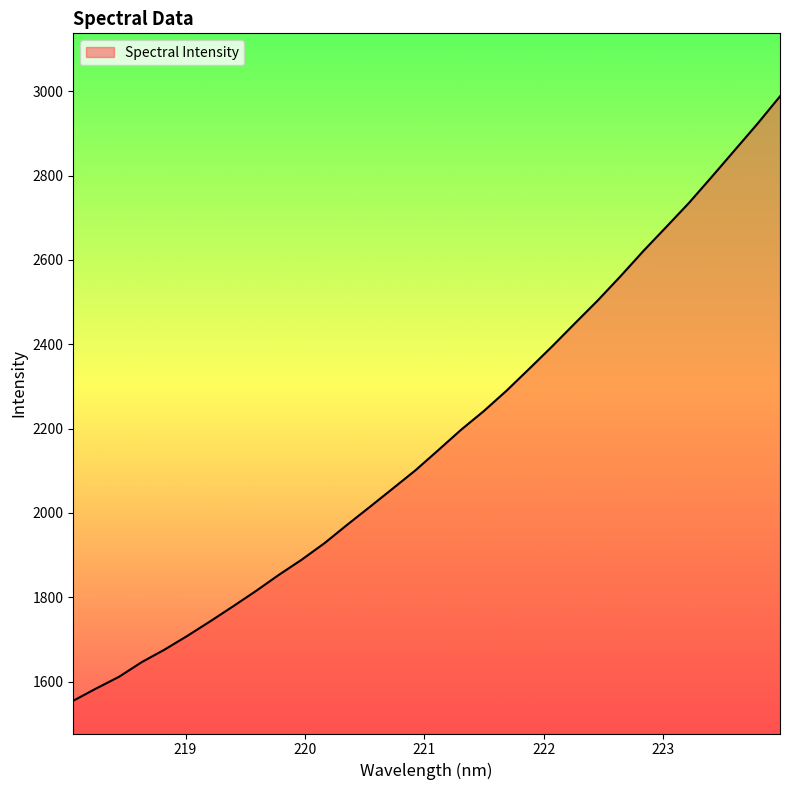

True or false: there are more than 0 points higher than both neighbors.

False